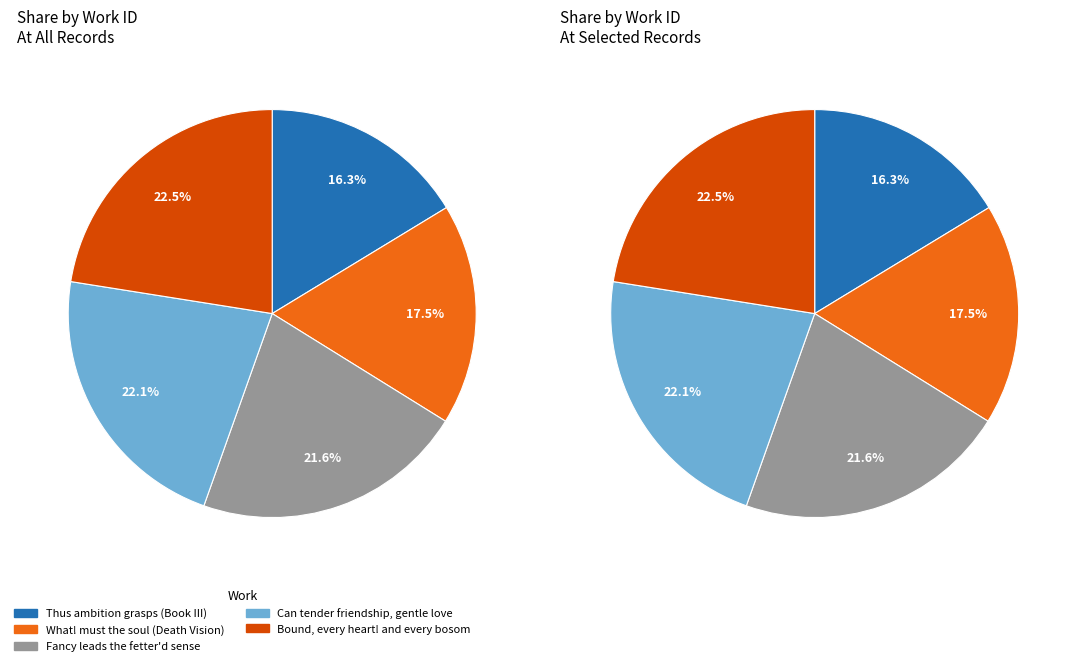

The Bound, every heart! and every bosom slice represents 22% of the pie. True or false?

True